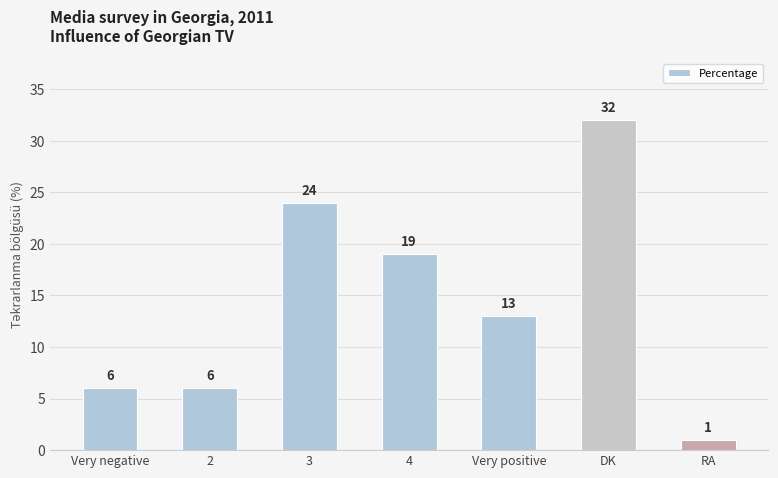

Approximately how many times larger is the value at Very positive compared to 3?

0.5